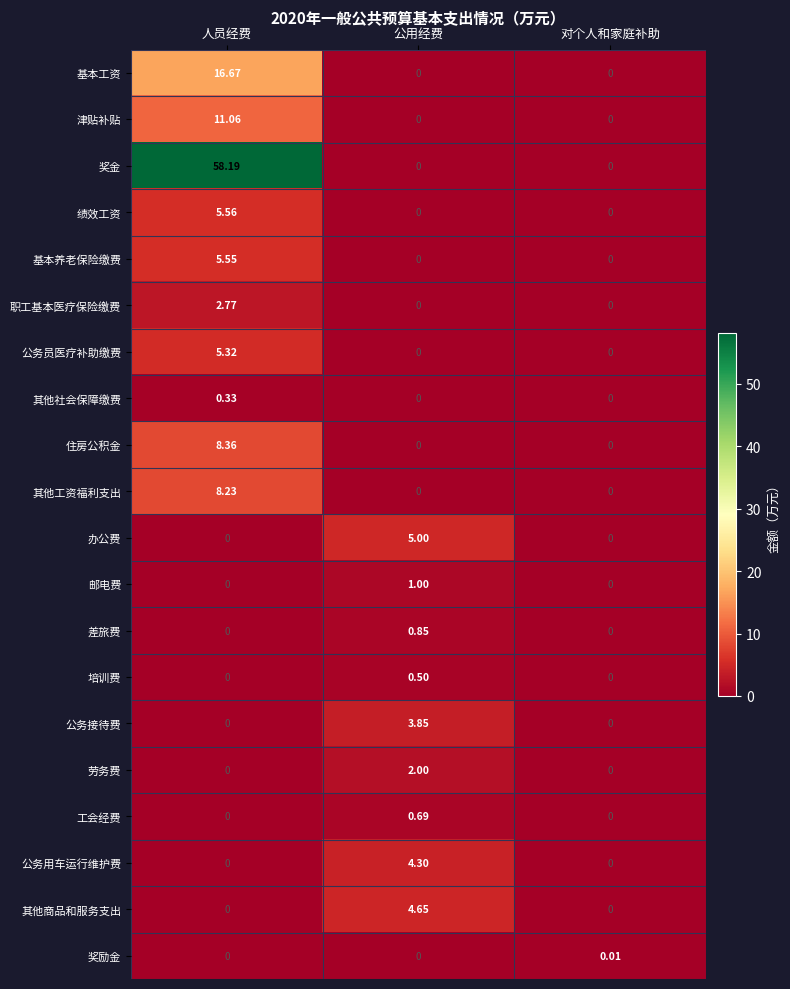

At which category is the sum across all series the highest?

人员经费